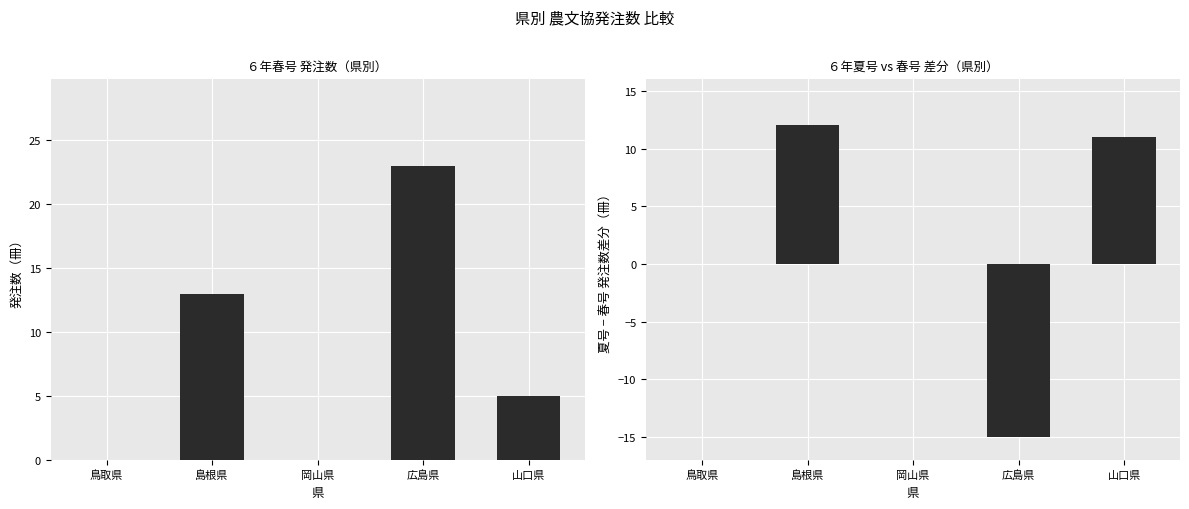

Count the ６年春号 values in the range 0 to 13.

4